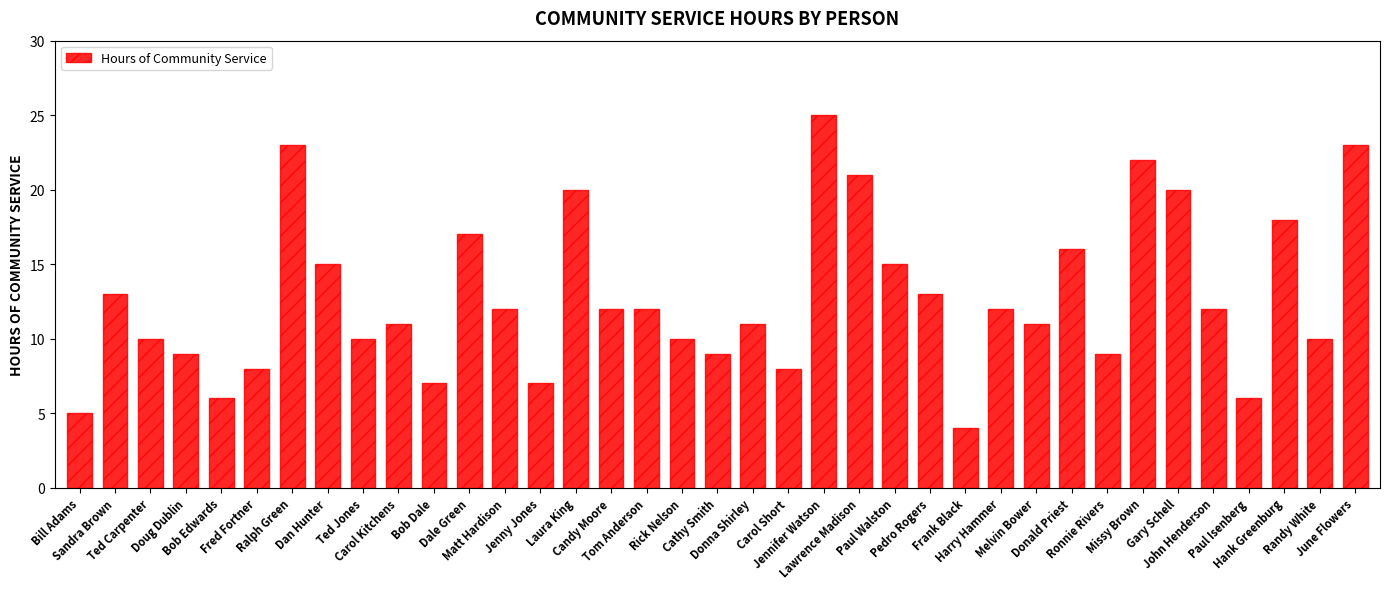

What is the average value?

13